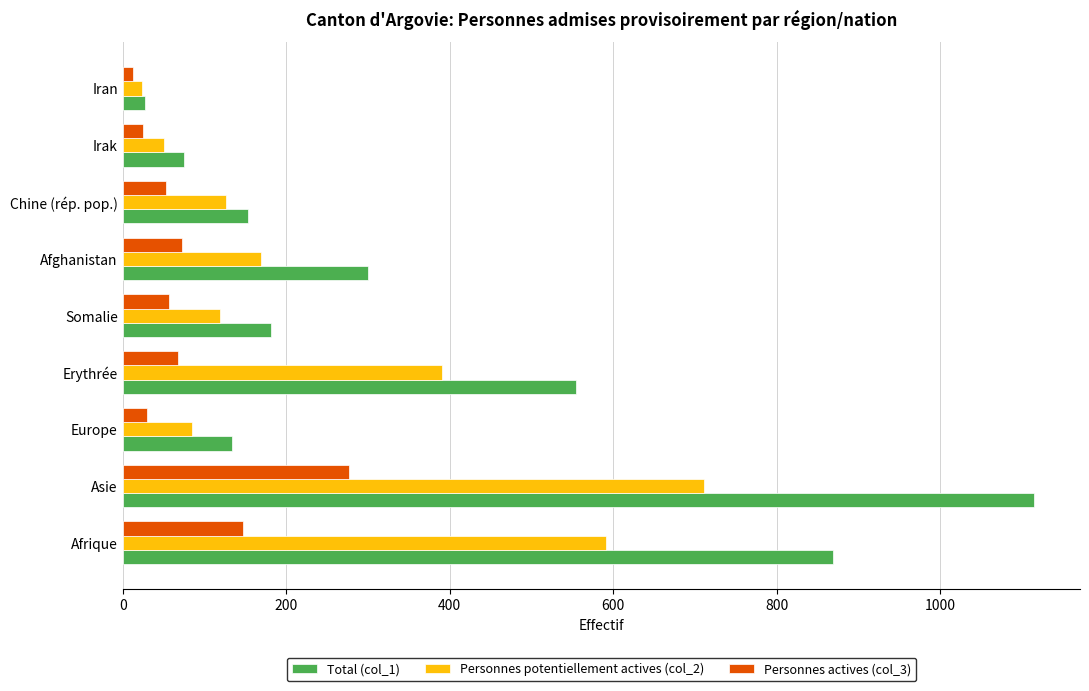

The value of Personnes actives (col_3) at Afrique is 260. True or false?

False